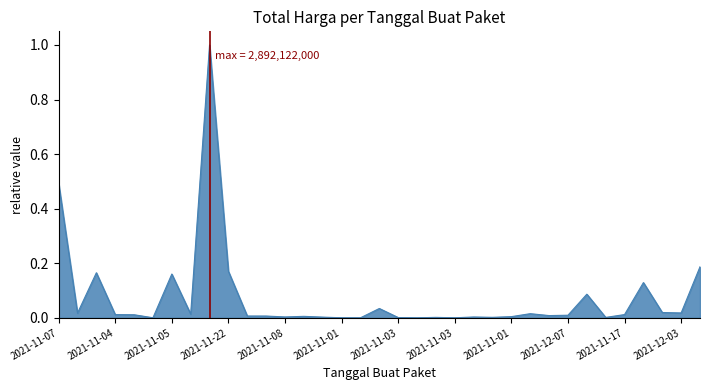

What is the greatest value displayed?

1.0